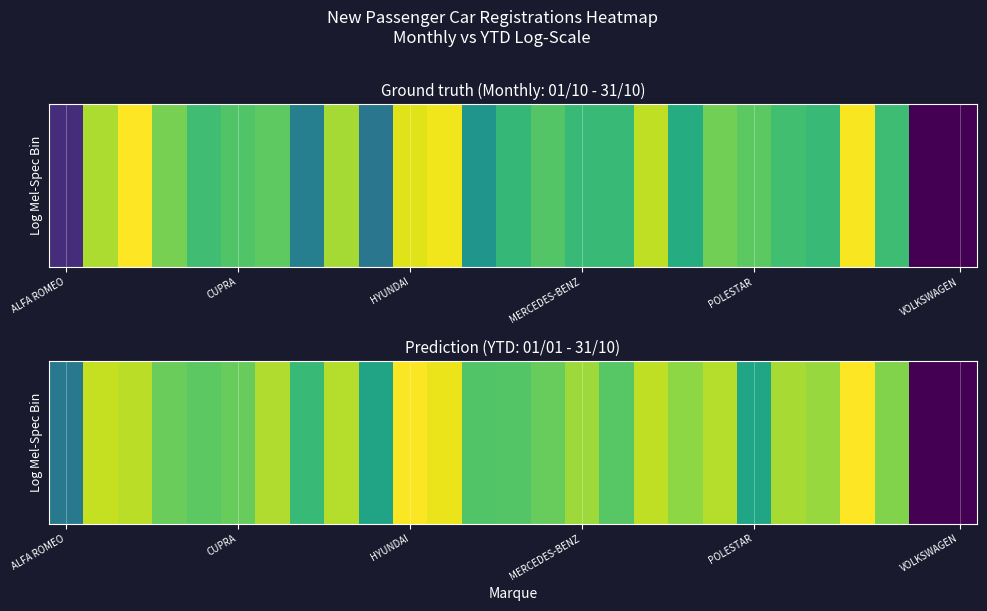

True or false: the data shows 6.9 at 12.

True